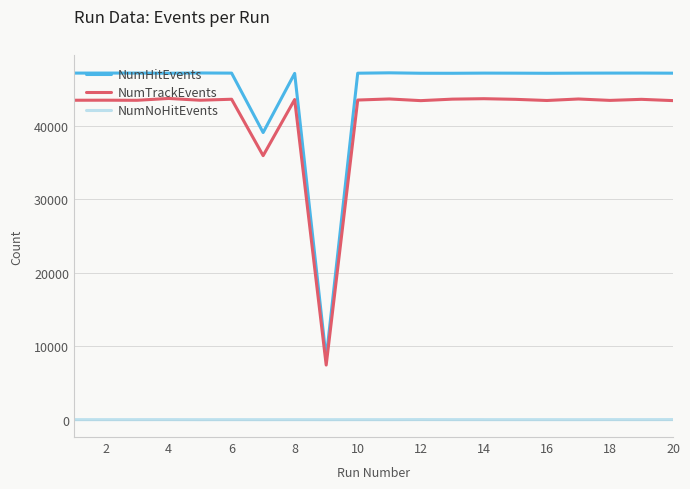

Which series has the largest total across all categories?

NumHitEvents